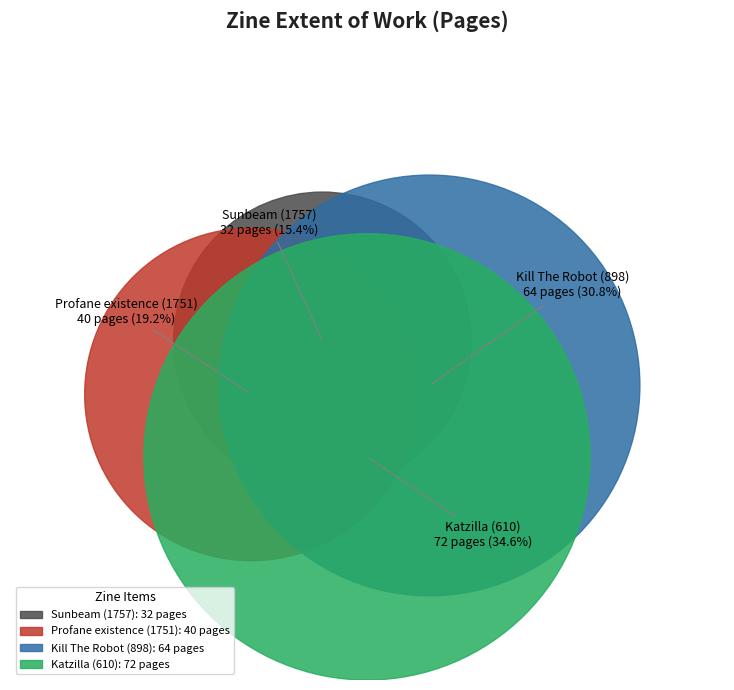

Between Kill The Robot (898) and Katzilla (610), which is larger?

Katzilla (610)